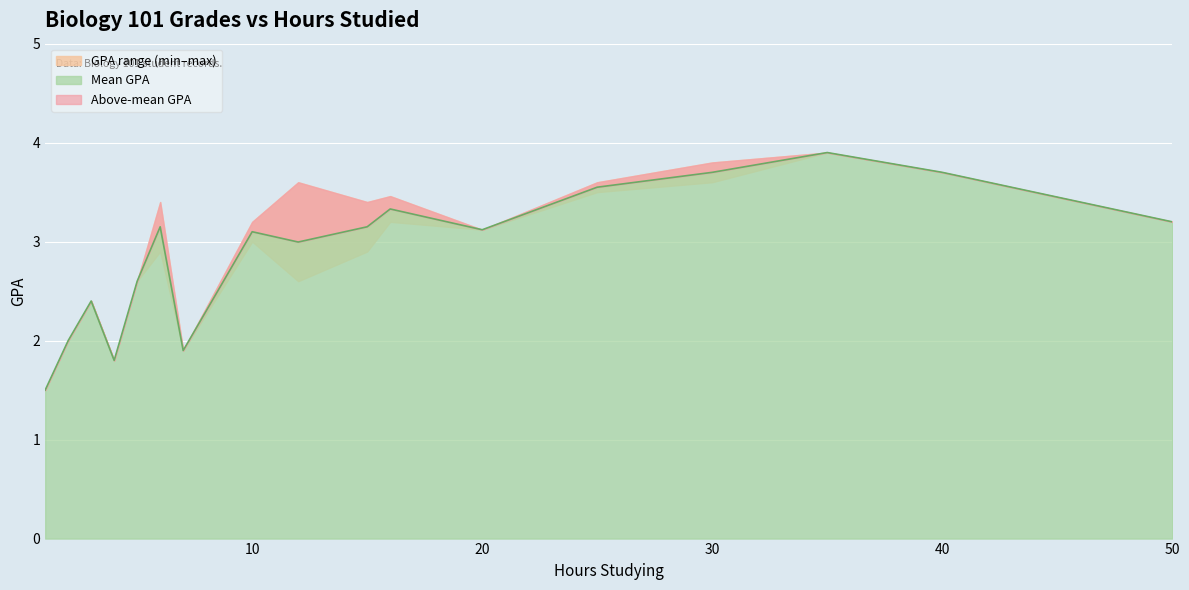

What is the greatest value displayed?

3.9